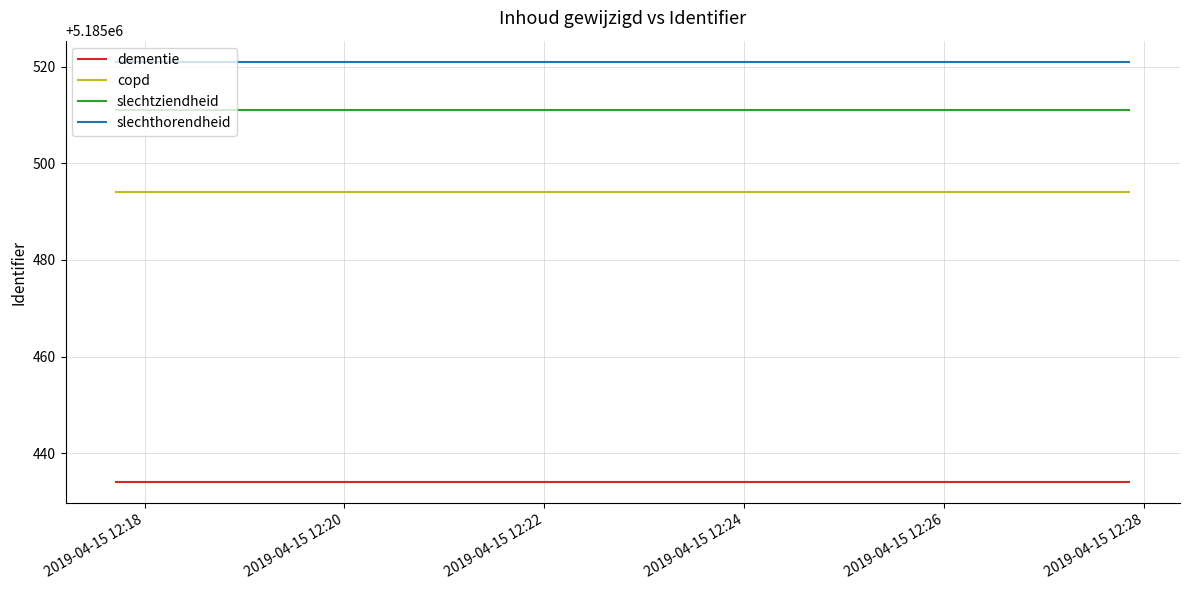

What is the minimum value shown in the chart?

5185434